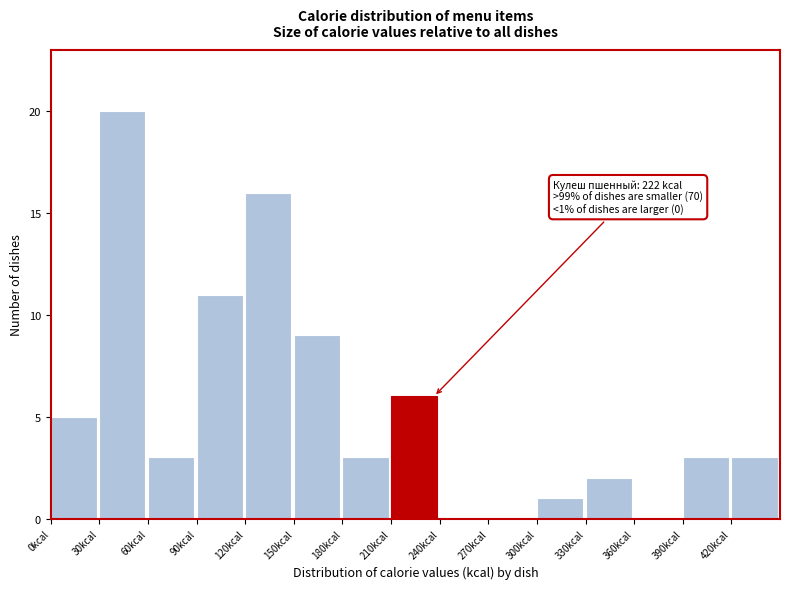

Which range on the x-axis has the tallest bar?

30 to 60